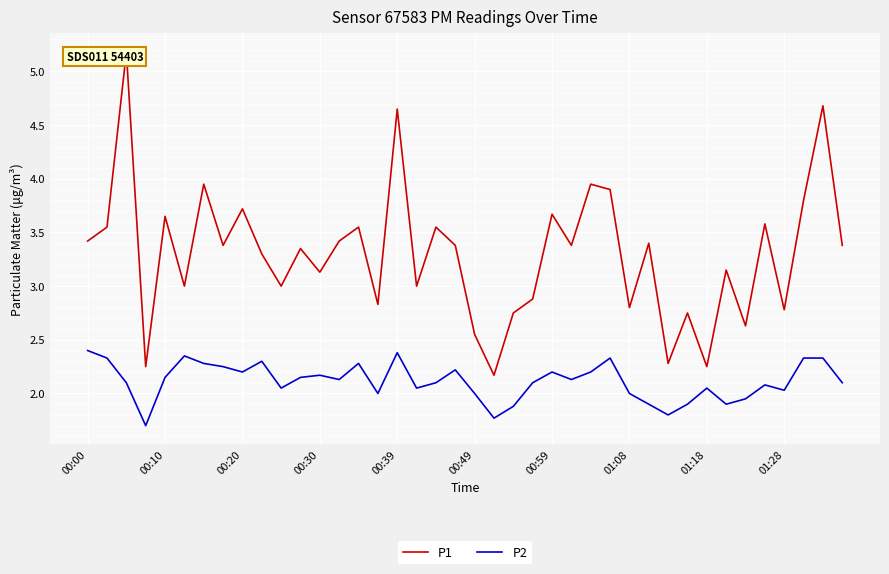

What is the difference between the P2 values at 33 and 38?

0.4